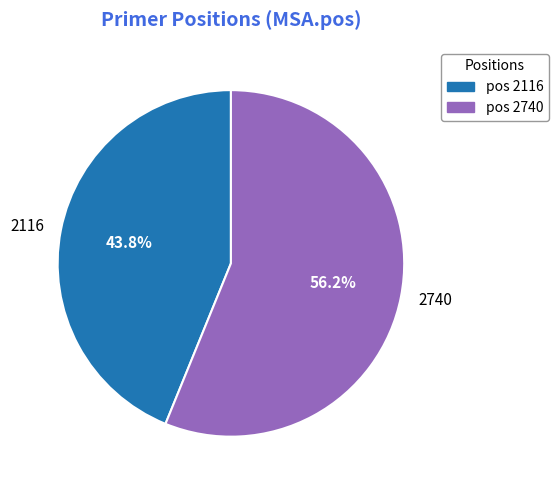

What is the smallest slice in the pie chart?

2116